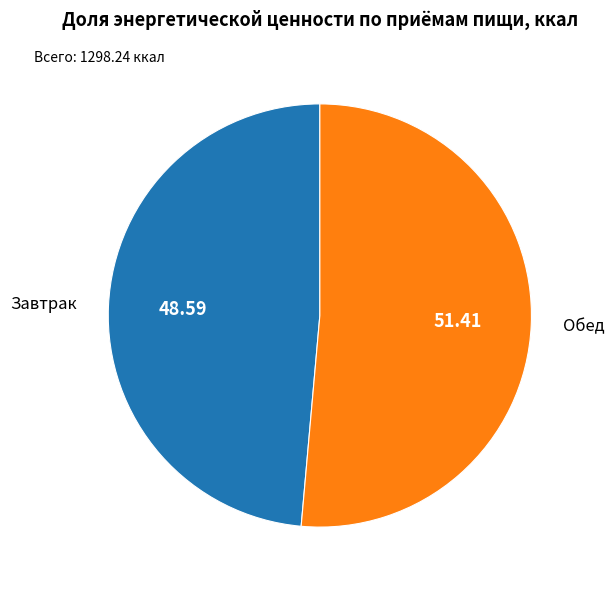

Does any single category account for the majority?

Yes